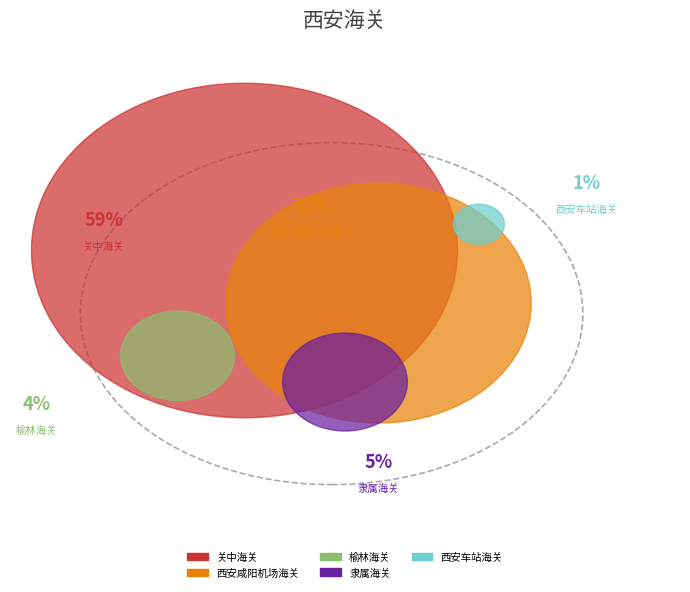

To the nearest percent, what is the difference between the 榆林海关 and 西安咸阳机场海关 slice percentages?

26%